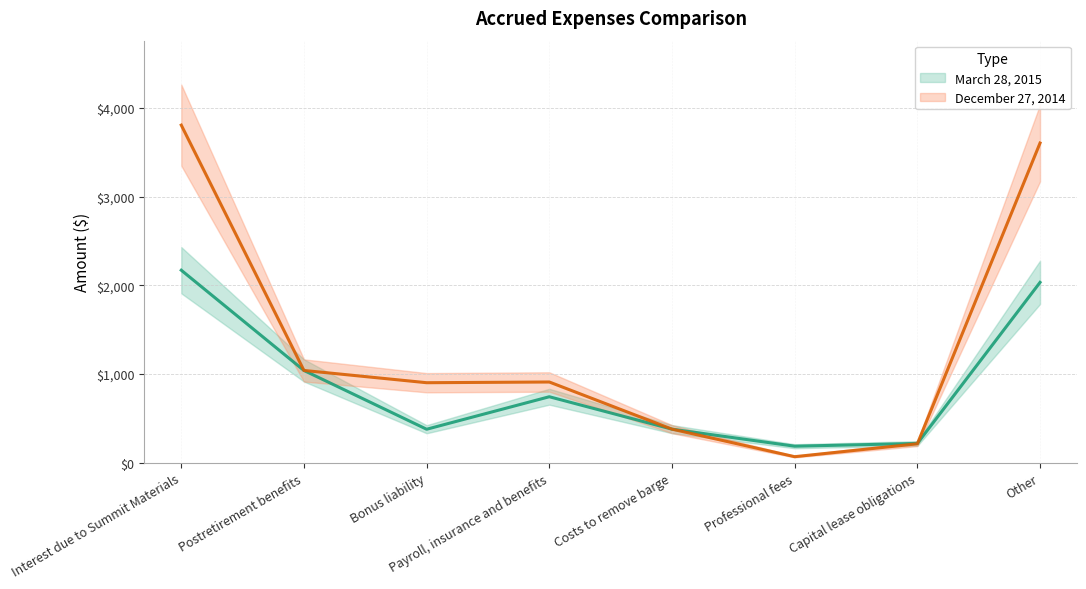

What is the average value of the March 28, 2015 series?

894